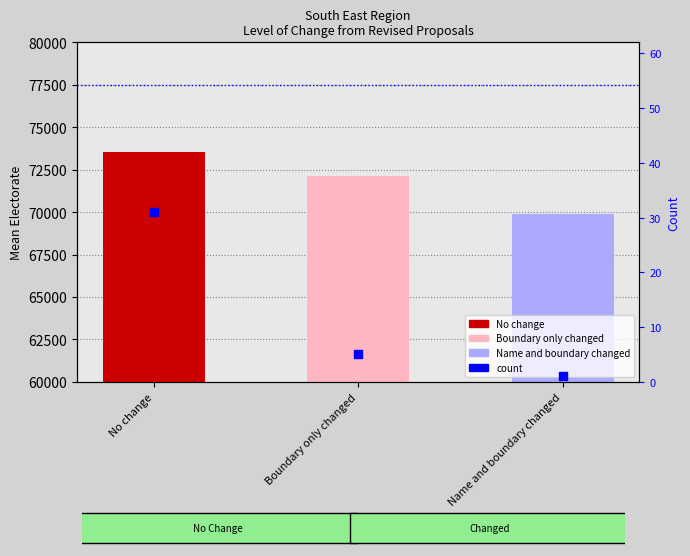

Approximately how many times larger is the value at Boundary only changed compared to No change?

0.2